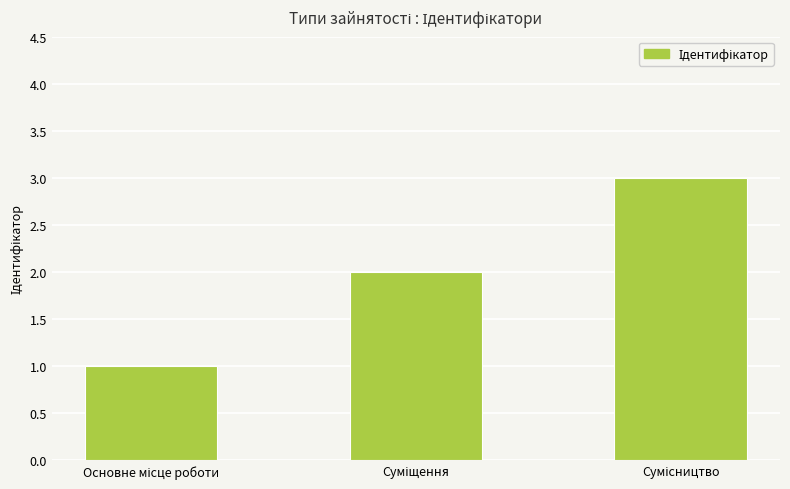

What is the greatest value displayed?

3